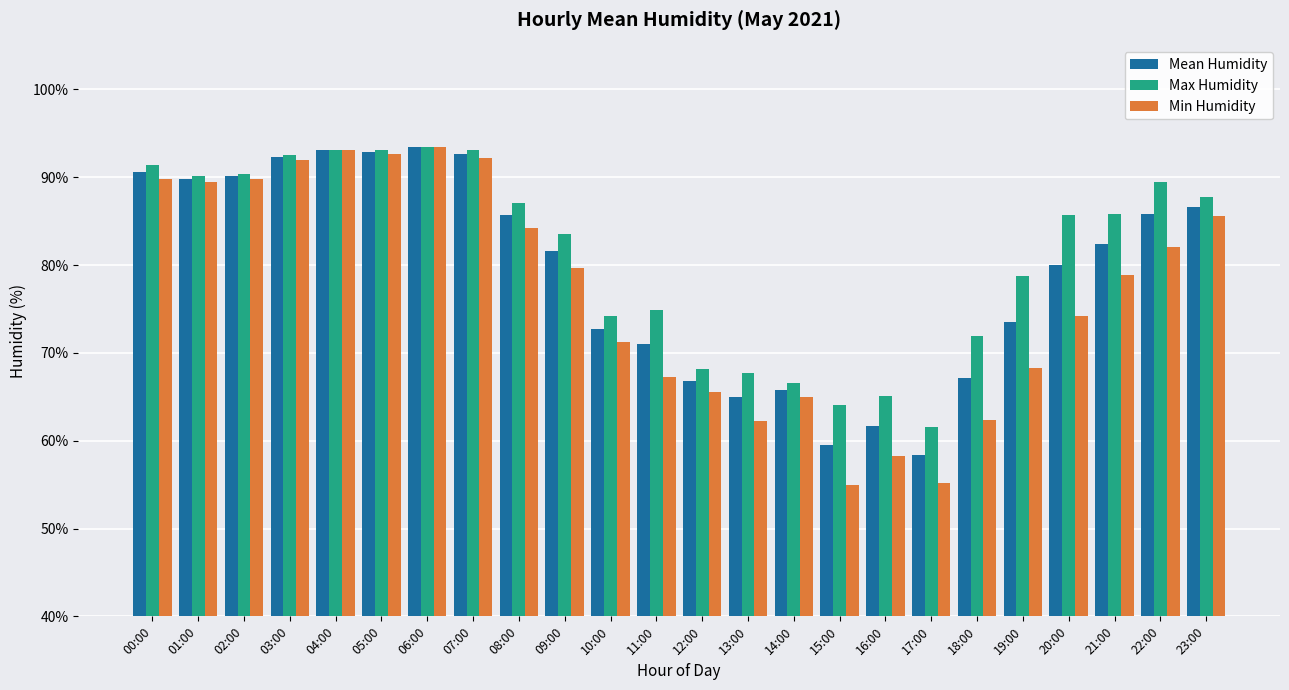

How many bars are there in total?

72